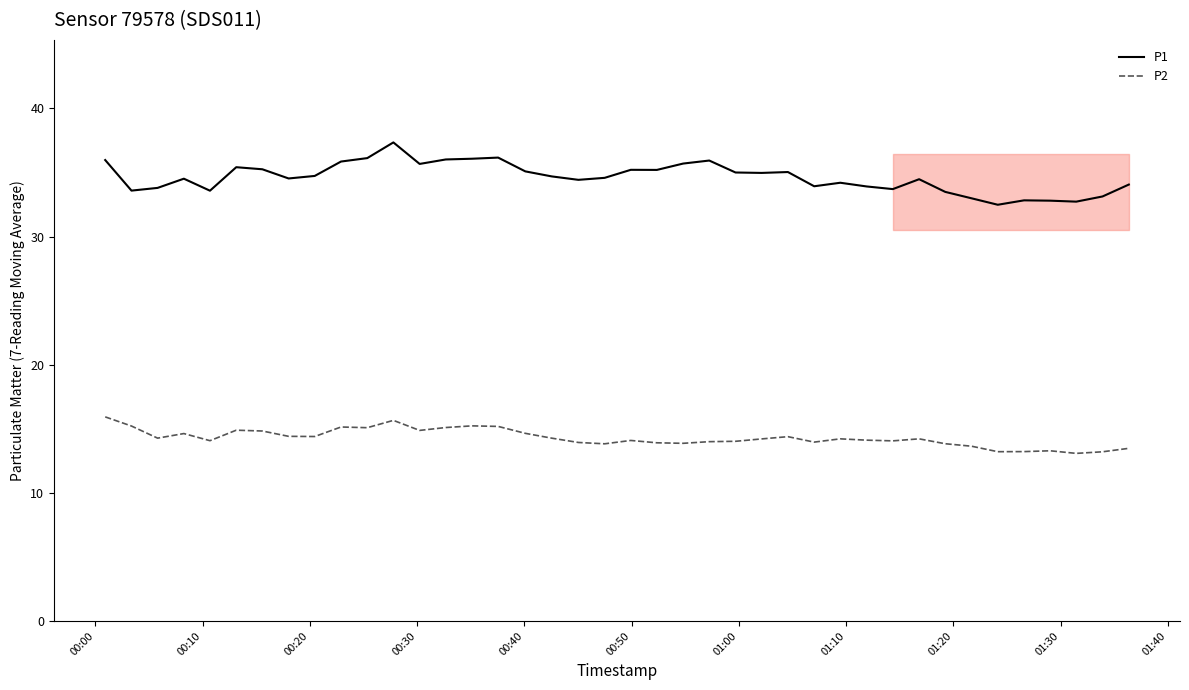

Which series has the largest total across all categories?

P1